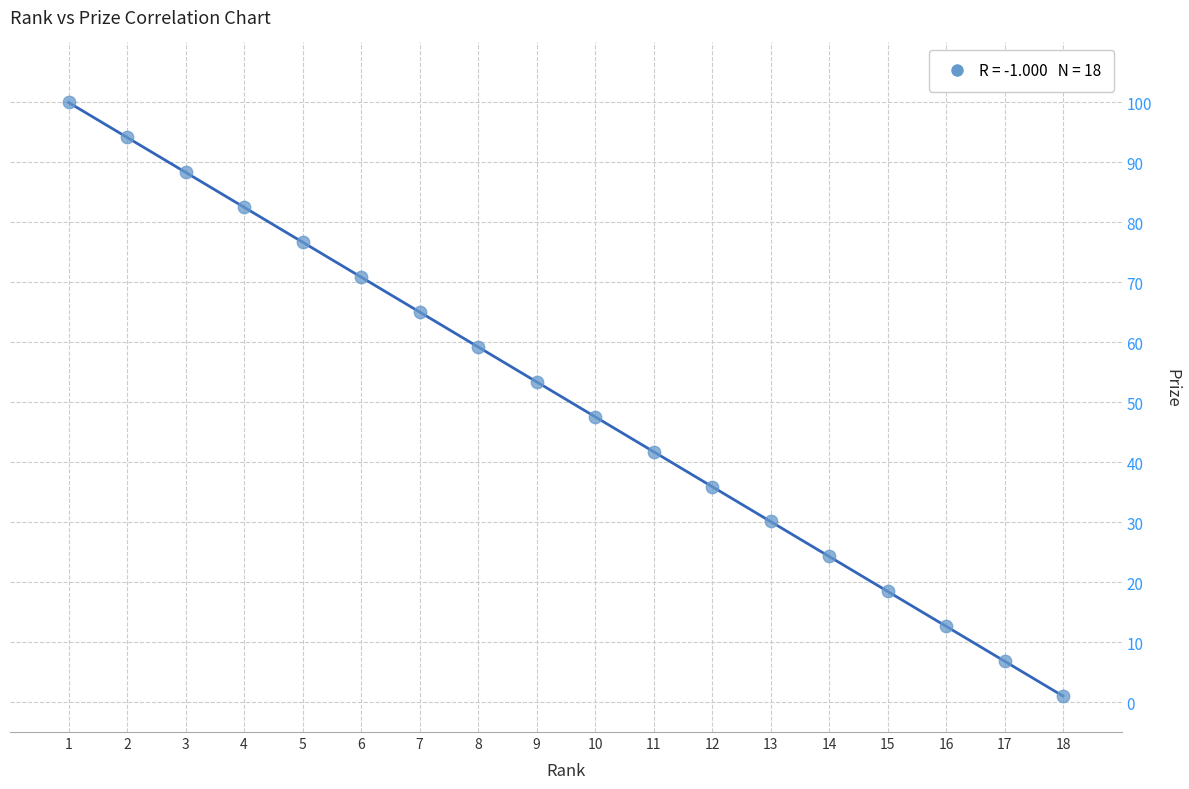

What is the range of X values (max minus min)?

17.0